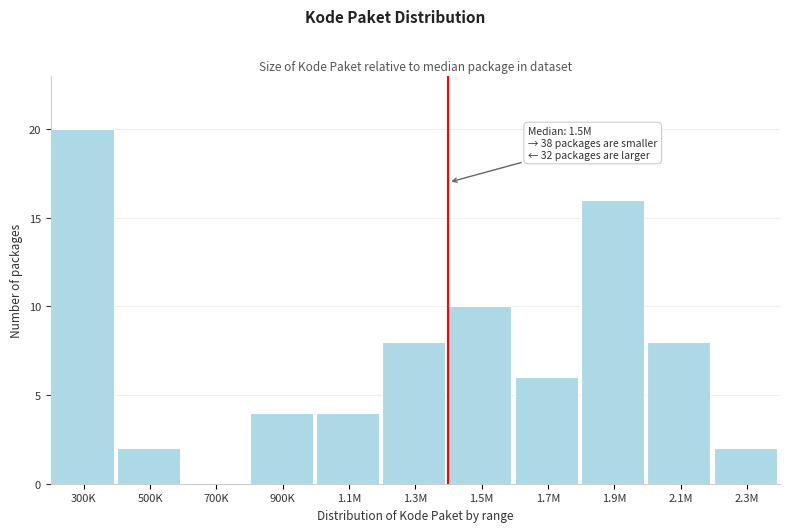

Reading right to left, what are all the values shown in this chart?

2.3M=2	2.1M=8	1.9M=16	1.7M=6	1.5M=10	1.3M=8	1.1M=4	900K=4	700K=0	500K=2	300K=20